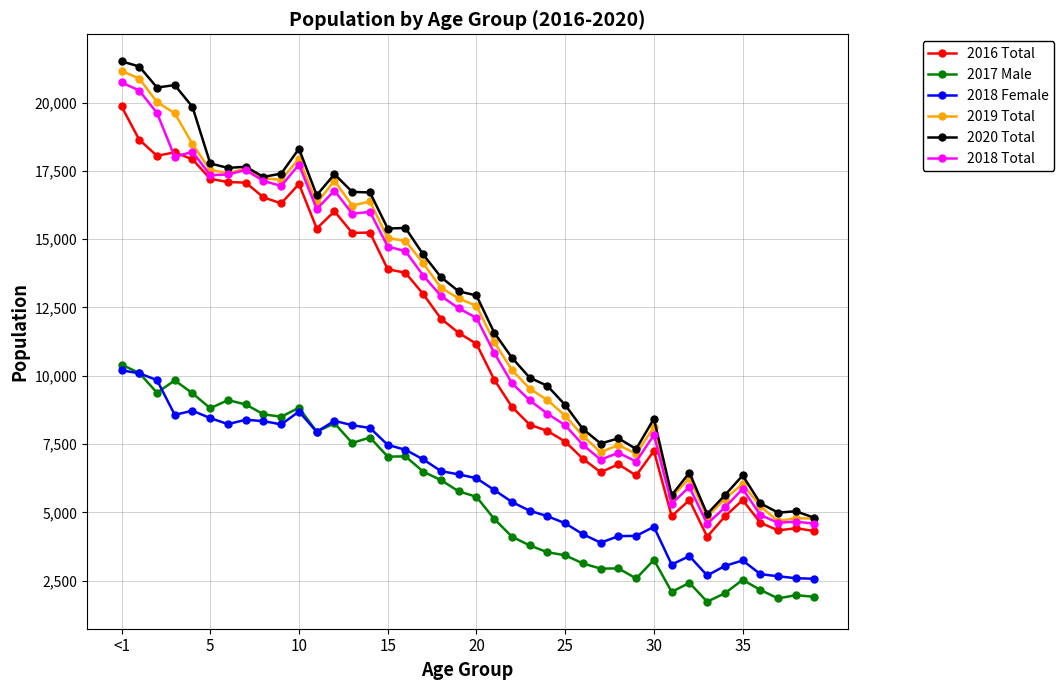

True or false: 2018 Female and 2018 Total intersect in this chart.

False